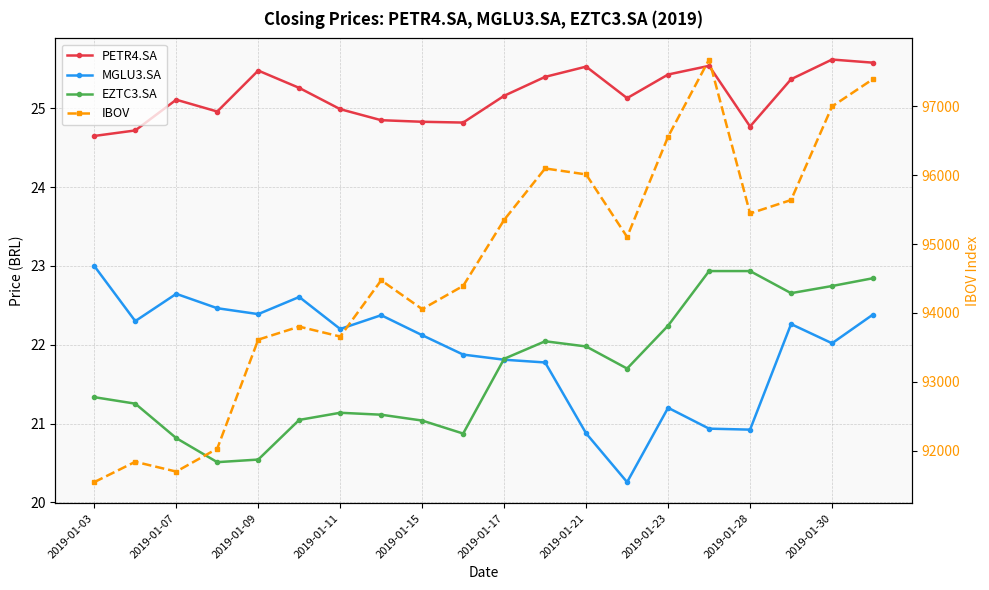

What is the difference between the highest and lowest values at 13?

95082.7